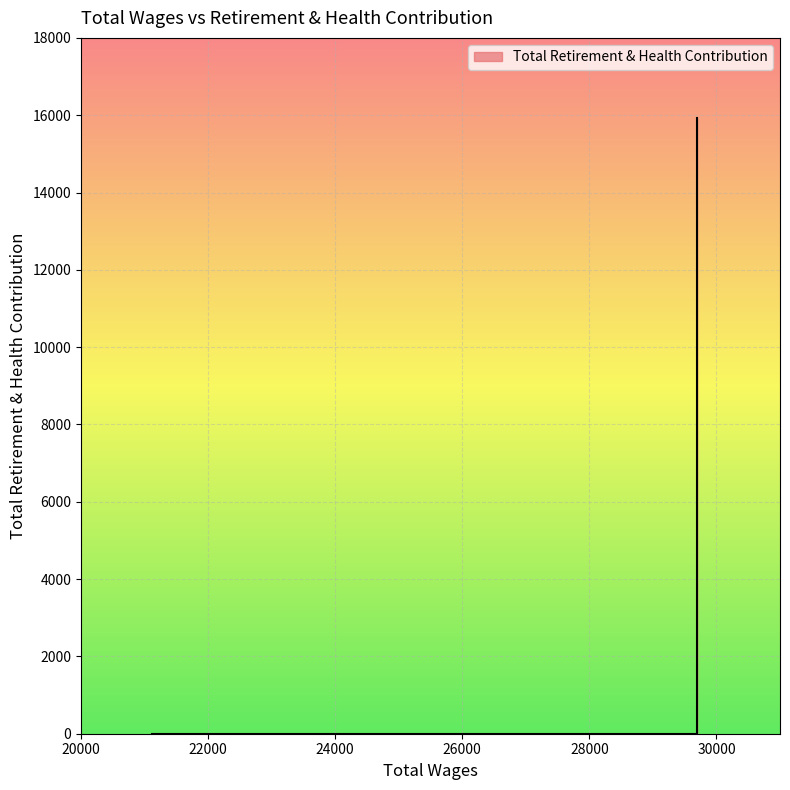

List the labels in order of value, largest first.

29700.0, 29700.0, 29700.0, 29700.0, 21120.0